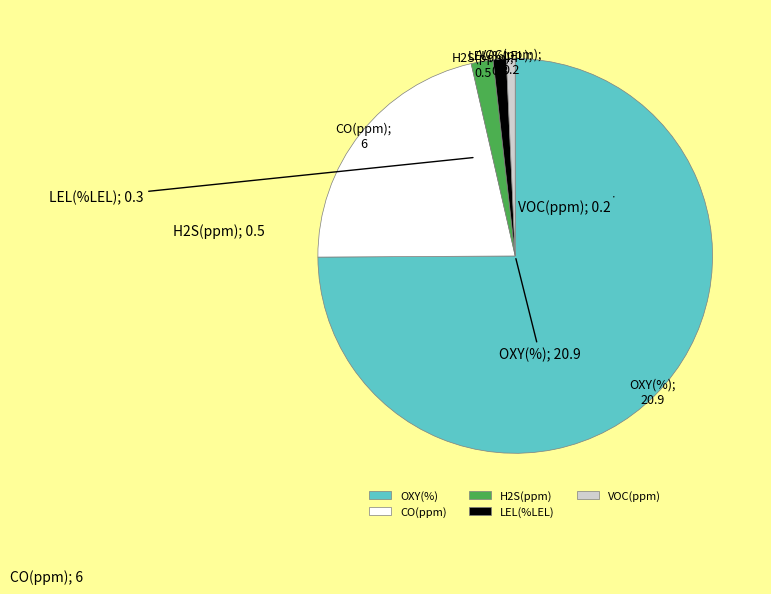

Is the sum of CO(ppm) and LEL(%LEL) greater than half?

No